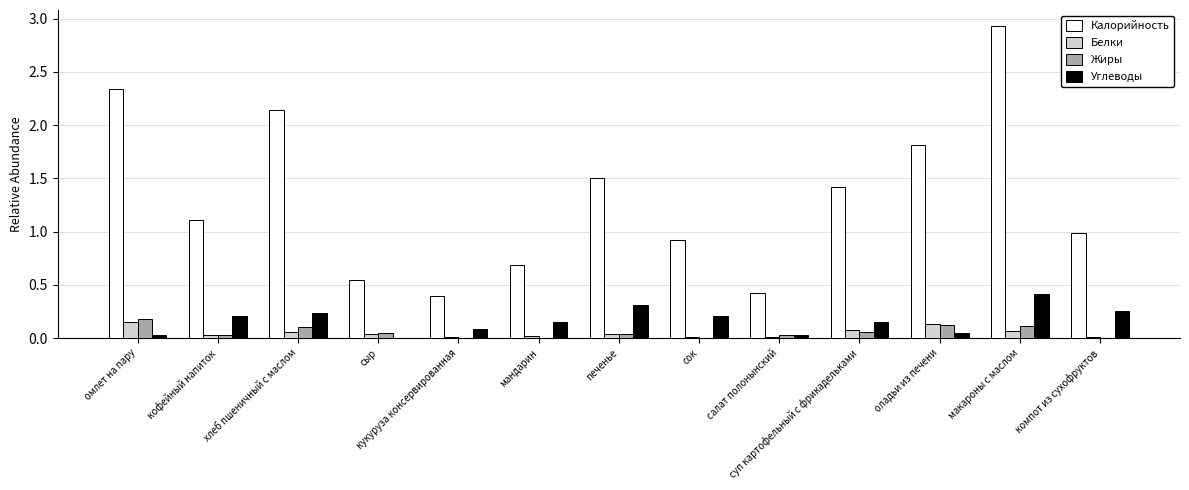

Which series changed the most between кукуруза консервированная and суп картофельный с фрикадельками?

Калорийность